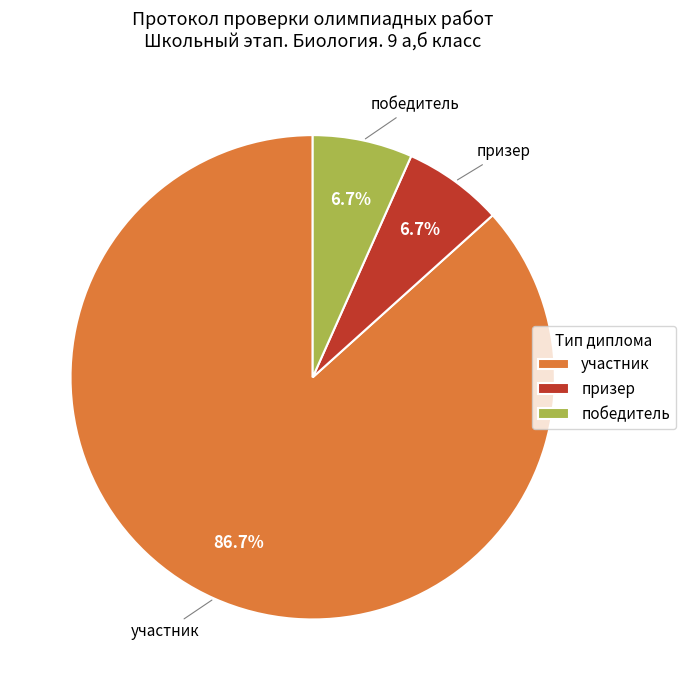

True or false: победитель accounts for 7% of the total.

True